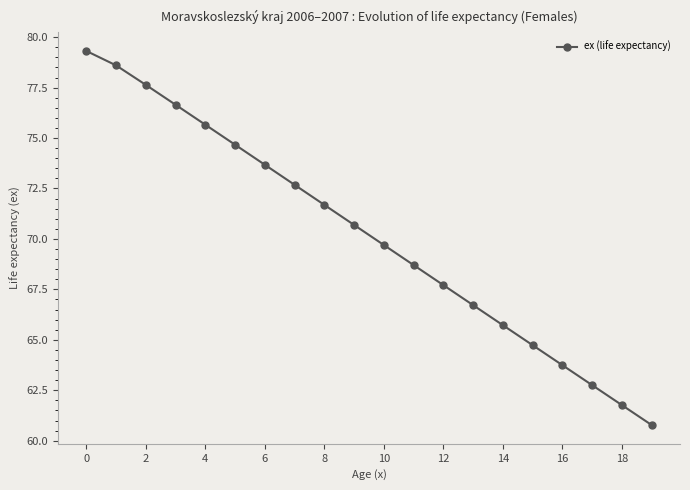

True or false: the data has more than 2 interior local peaks.

False